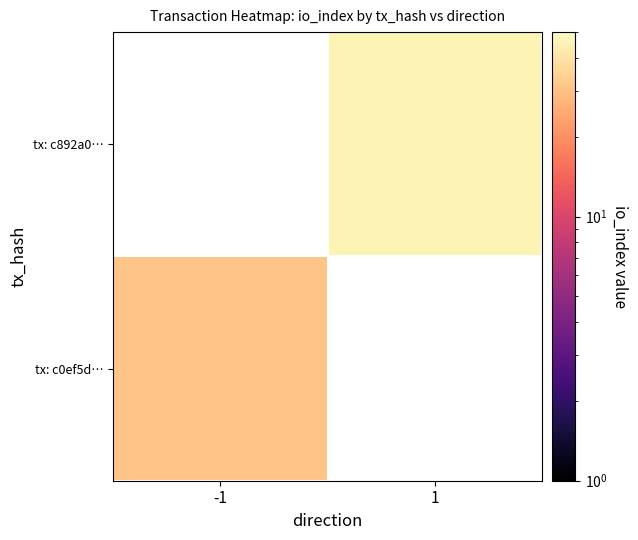

How many values in tx: c0ef5d… are above zero?

1